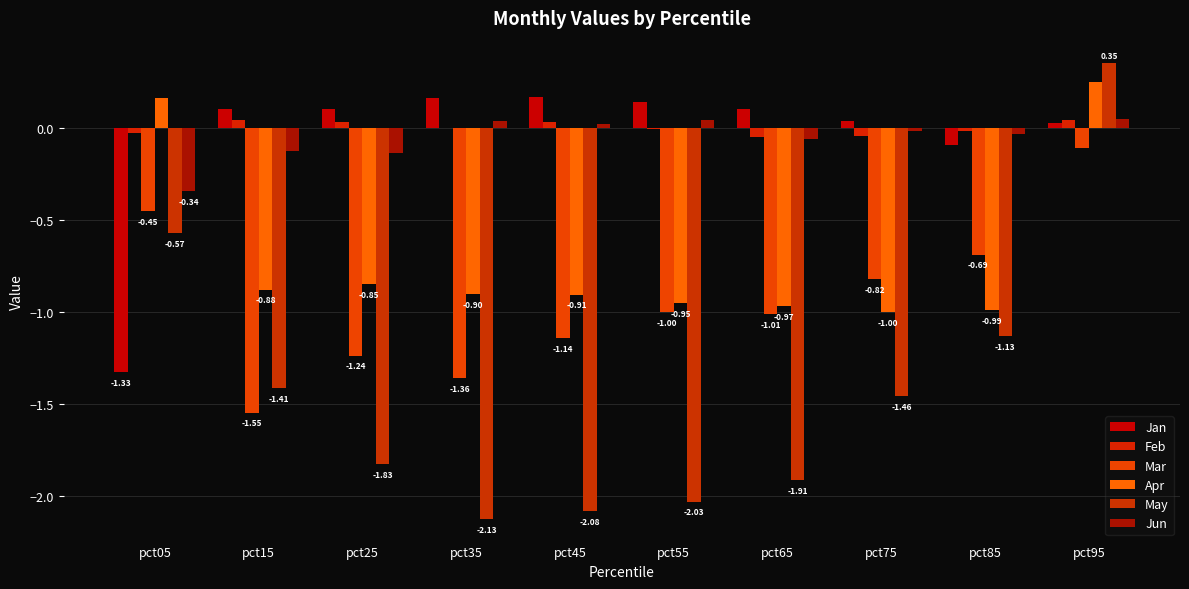

How many groups of bars are there?

10